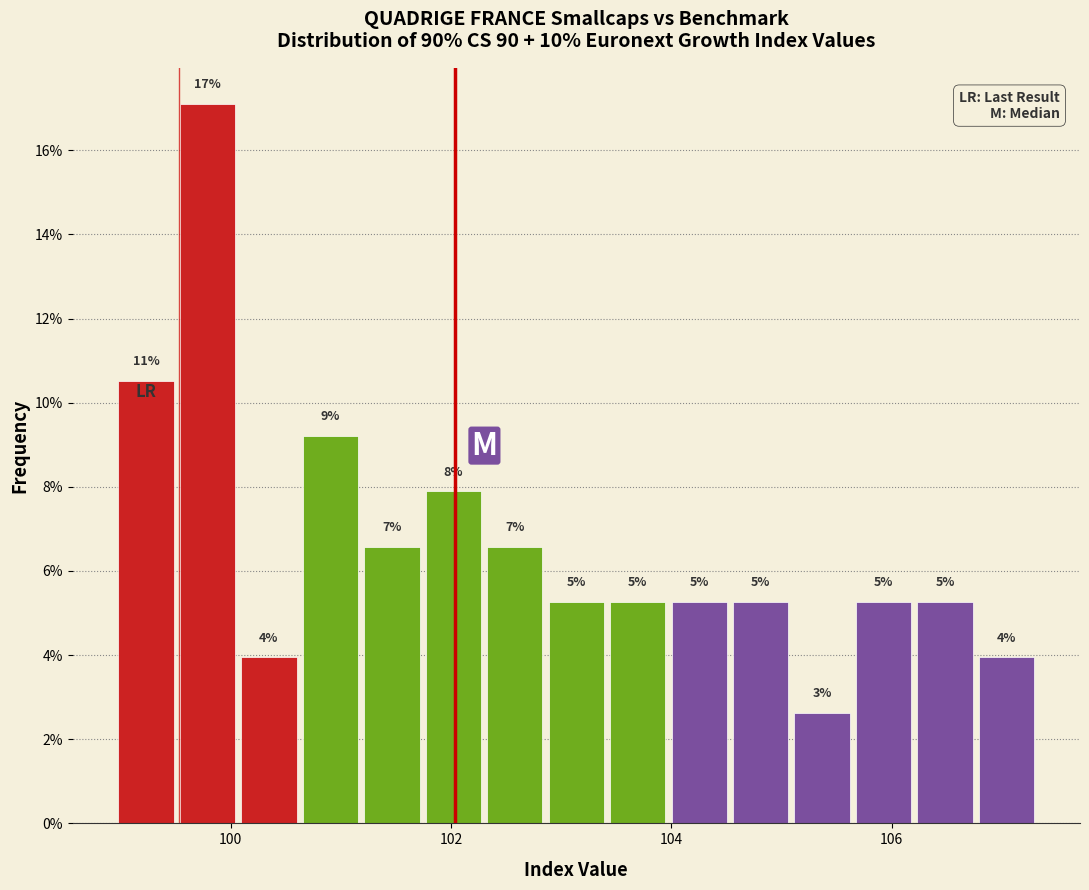

Read against the x-axis, roughly where is the centre of the tallest bar?

99.8